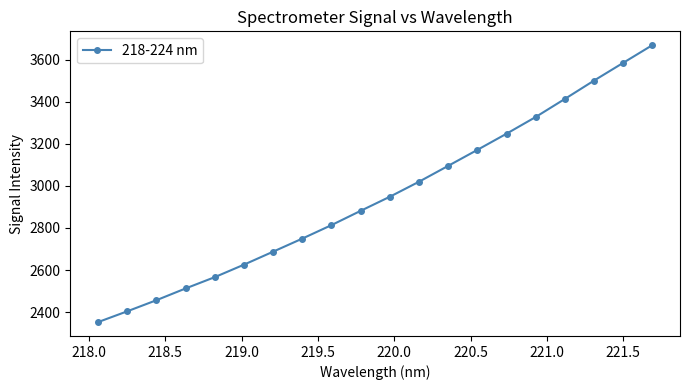

Is this an area chart (filled region under the line)?

No